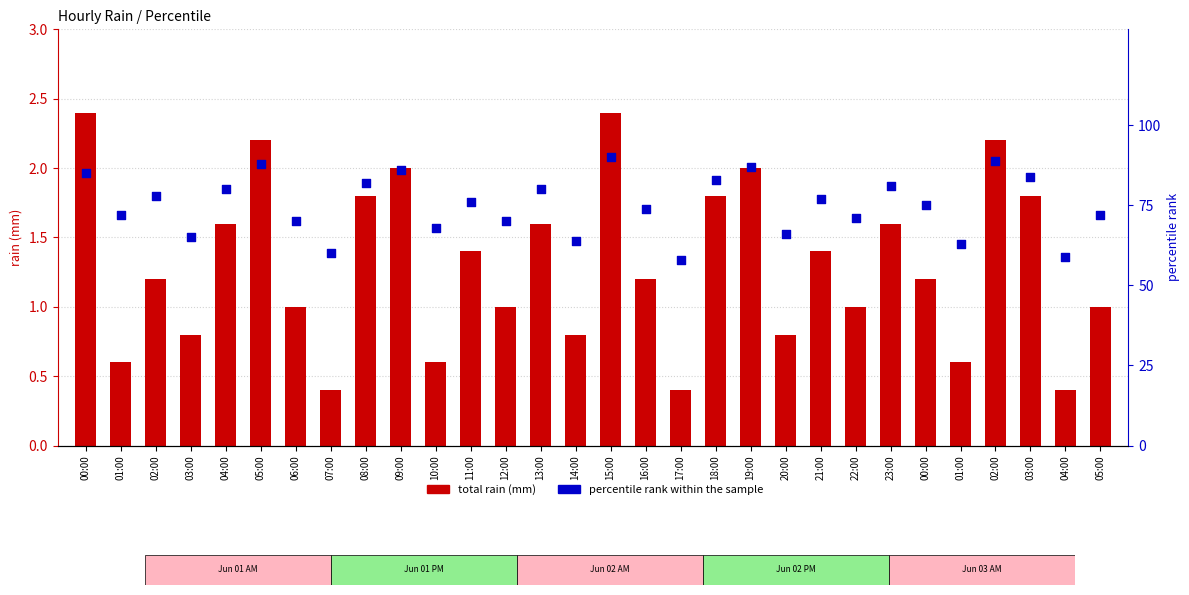

Which series contains the lowest Y value?

total rain (mm)